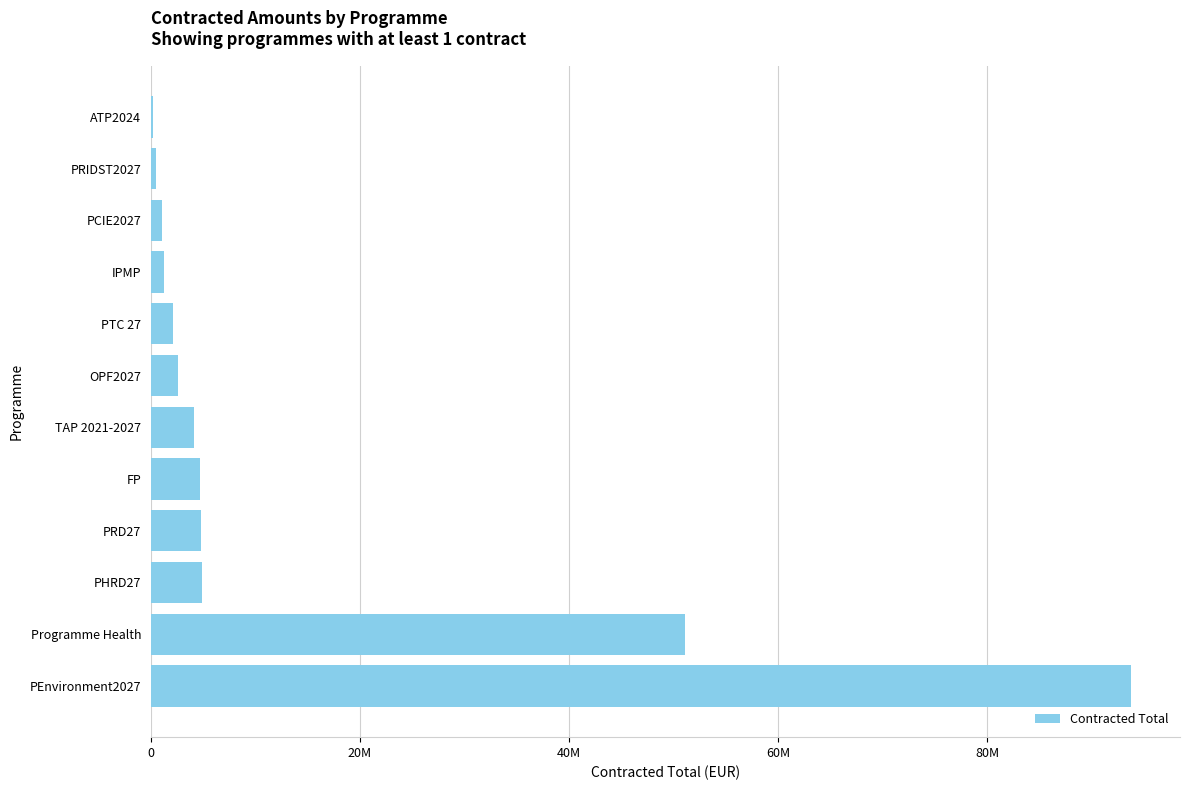

What is the difference between the maximum and minimum values?

93548062.0